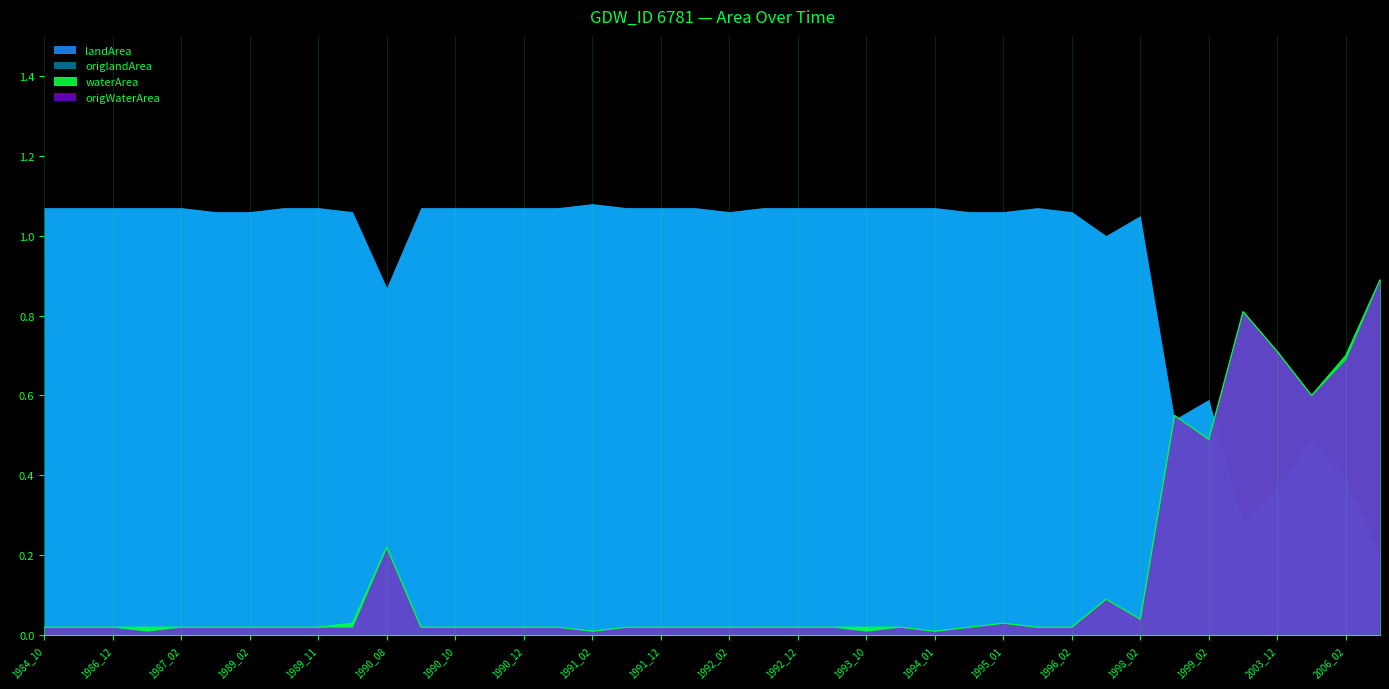

True or false: origlandArea and origWaterArea cross at least once.

True